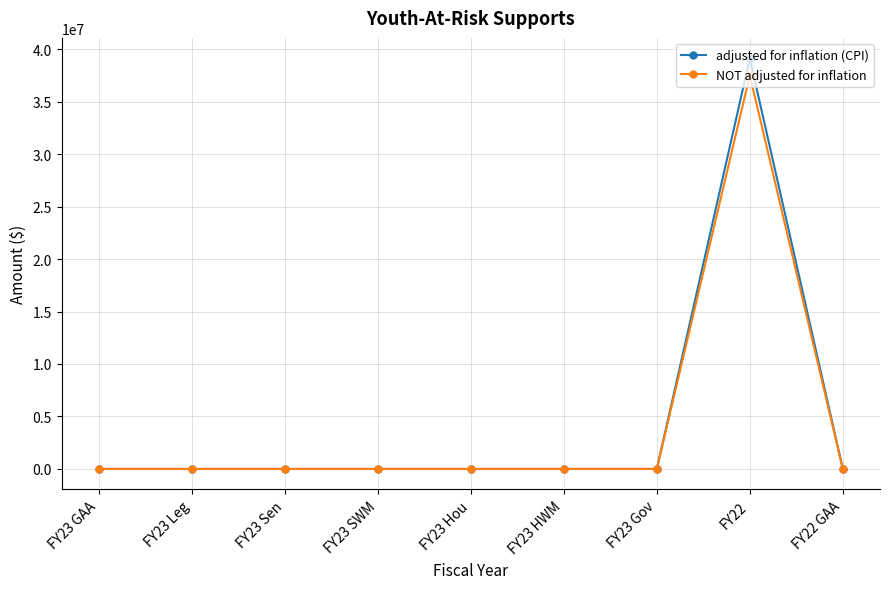

What are all the series names shown in the legend?

adjusted for inflation (CPI), NOT adjusted for inflation